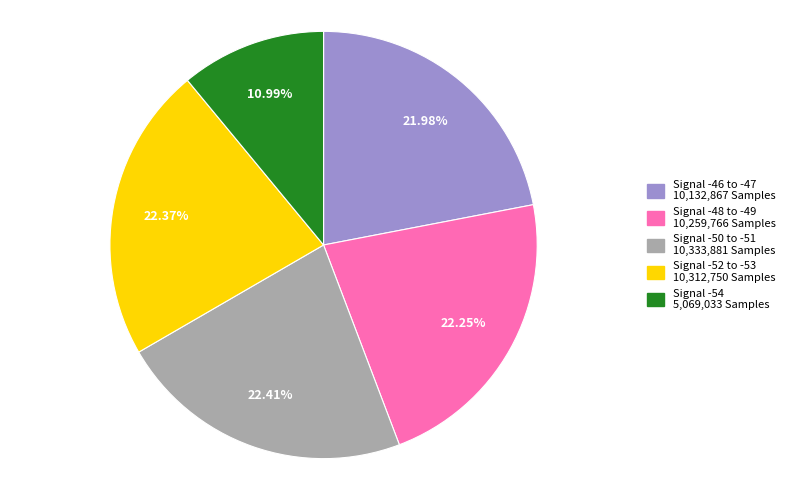

Does any single category account for the majority?

No